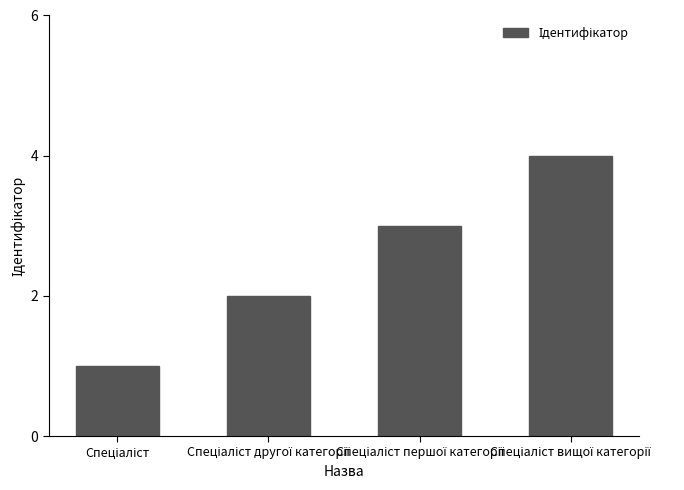

How many data points are less than 3?

2